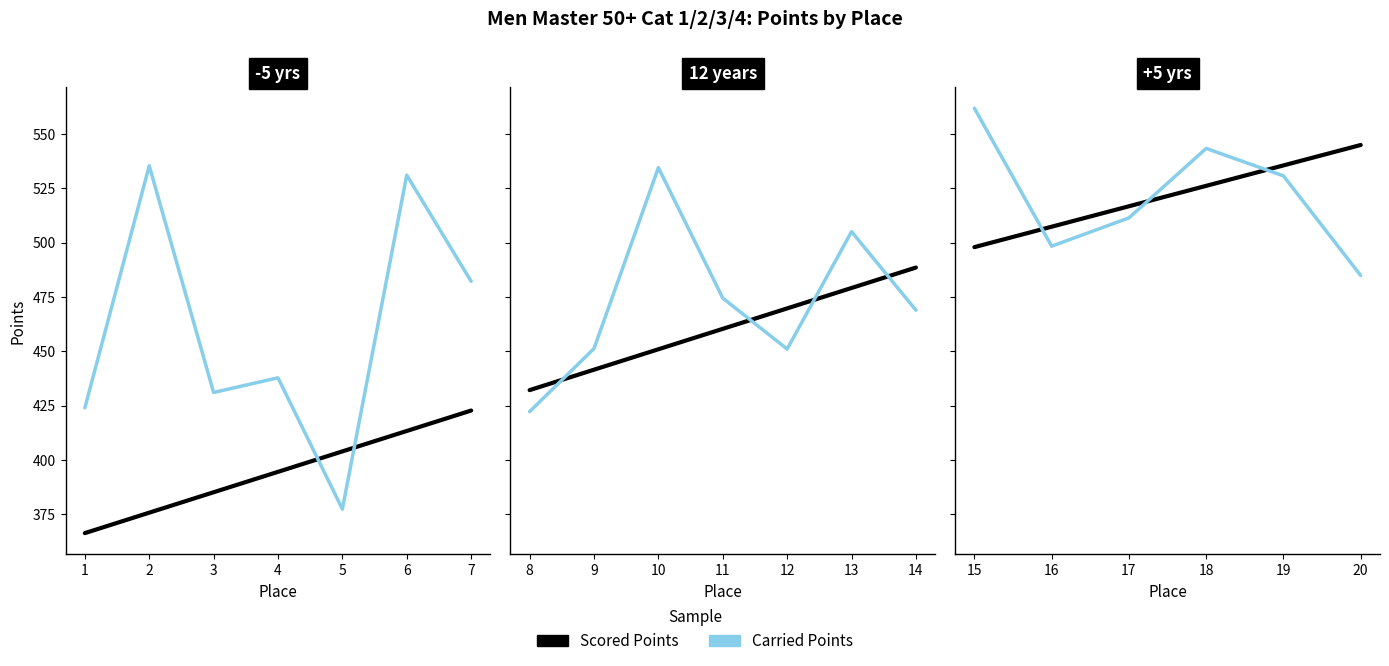

What is the difference between the maximum and minimum values in the Carried Points series?

77.0